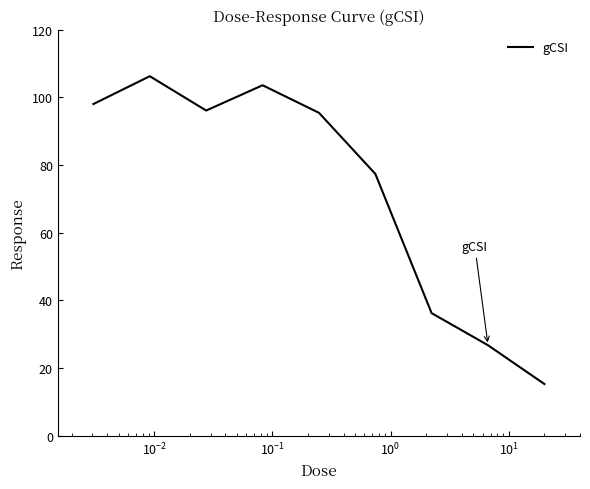

What is the smallest value displayed?

15.2